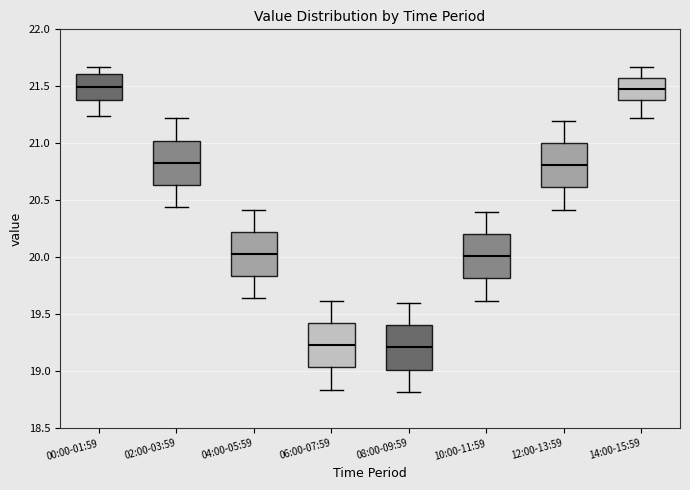

Reading left to right, transcribe this box plot: for each box, give where its median line is, the range the box spans, and where its two whiskers end, as read against the y-axis. The values are not printed on the chart, so give them approximately, as read against the axis.

00:00-01:59: median 21.50, box 21.40 to 21.60, whiskers 21.25 to 21.65
02:00-03:59: median 20.85, box 20.65 to 21.05, whiskers 20.45 to 21.20
04:00-05:59: median 20.05, box 19.85 to 20.25, whiskers 19.65 to 20.40
06:00-07:59: median 19.25, box 19.05 to 19.45, whiskers 18.85 to 19.60
08:00-09:59: median 19.20, box 19.00 to 19.40, whiskers 18.80 to 19.60
10:00-11:59: median 20.00, box 19.80 to 20.20, whiskers 19.60 to 20.40
12:00-13:59: median 20.80, box 20.60 to 21.00, whiskers 20.40 to 21.20
14:00-15:59: median 21.50, box 21.40 to 21.55, whiskers 21.20 to 21.65